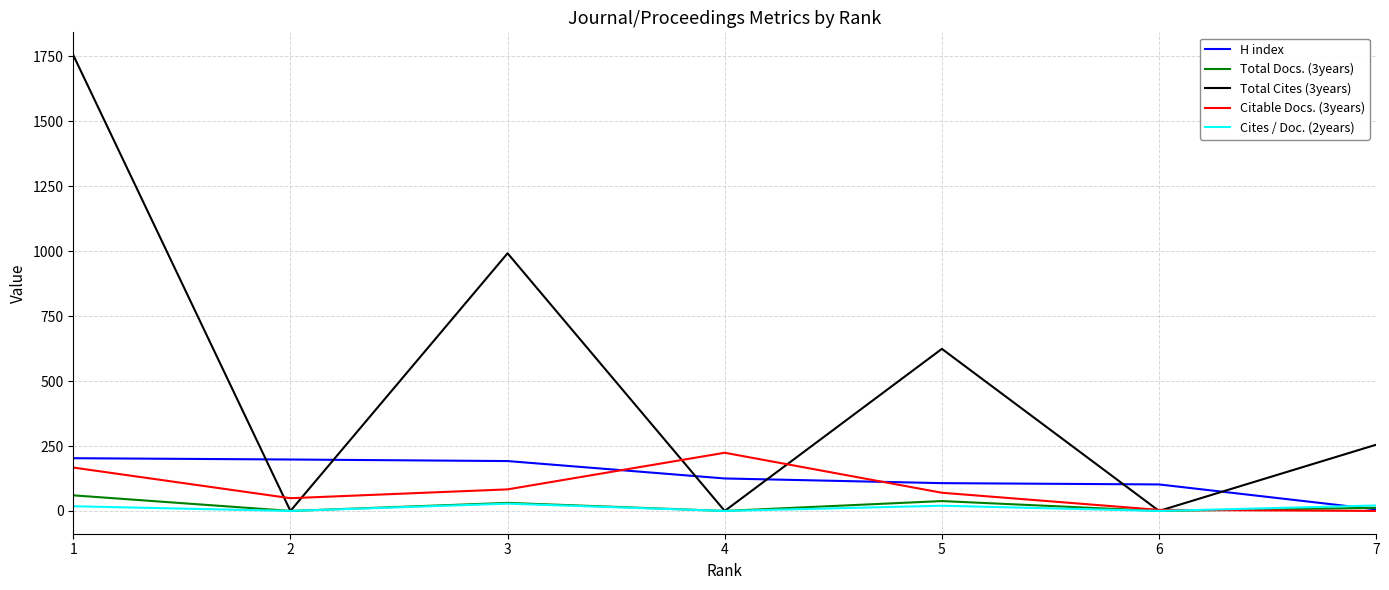

Which series has the largest total across all categories?

Total Cites (3years)